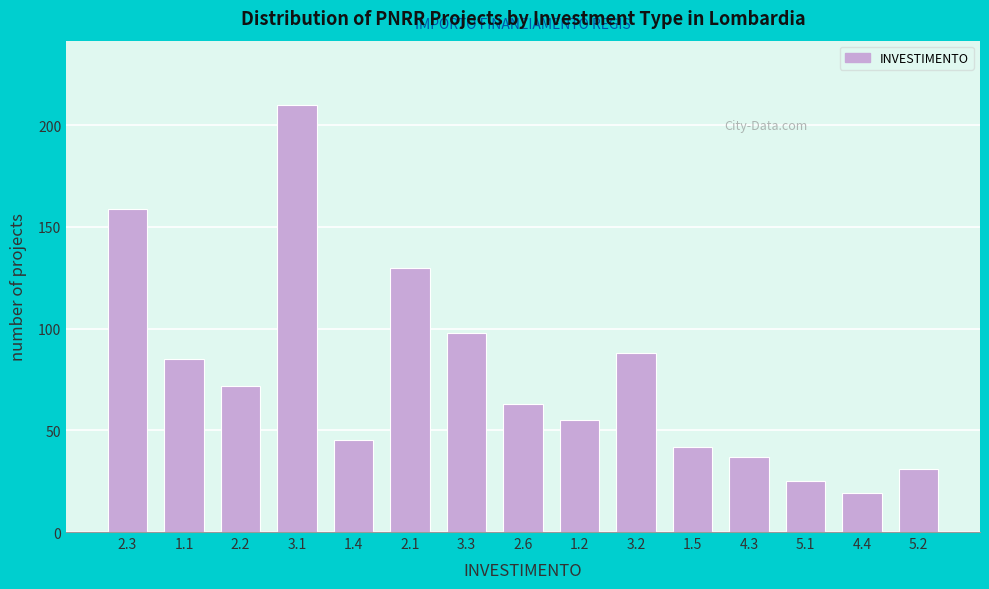

Reading left to right, transcribe all the data shown in this chart.

2.3=159	1.1=85	2.2=72	3.1=210	1.4=45	2.1=130	3.3=98	2.6=63	1.2=55	3.2=88	1.5=42	4.3=37	5.1=25	4.4=19	5.2=31